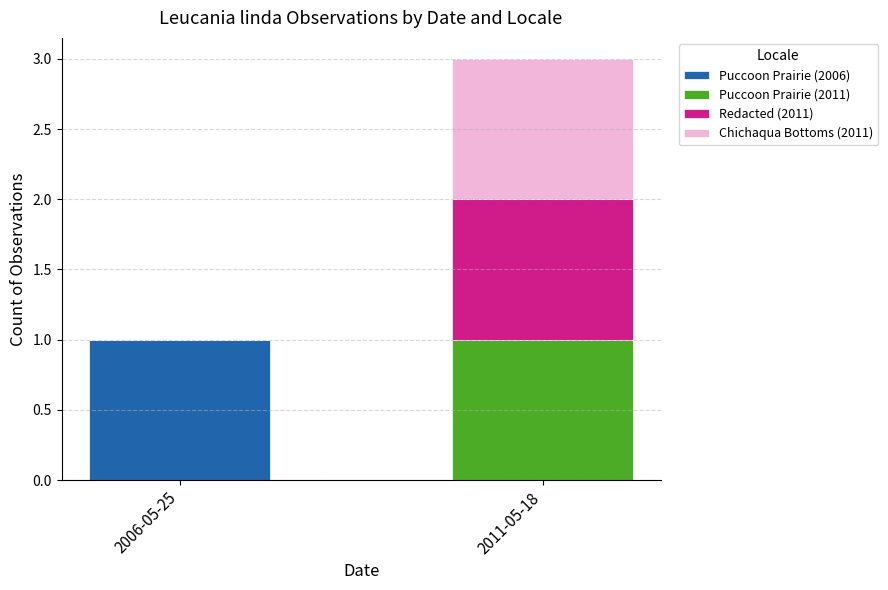

At which category is the sum across all series the highest?

2011-05-18